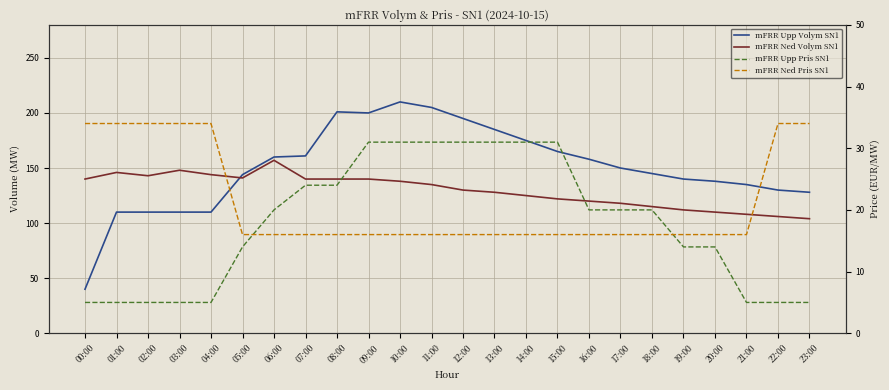

Is it true that mFRR Upp Volym SN1 equals 262.8 at 16:00?

False